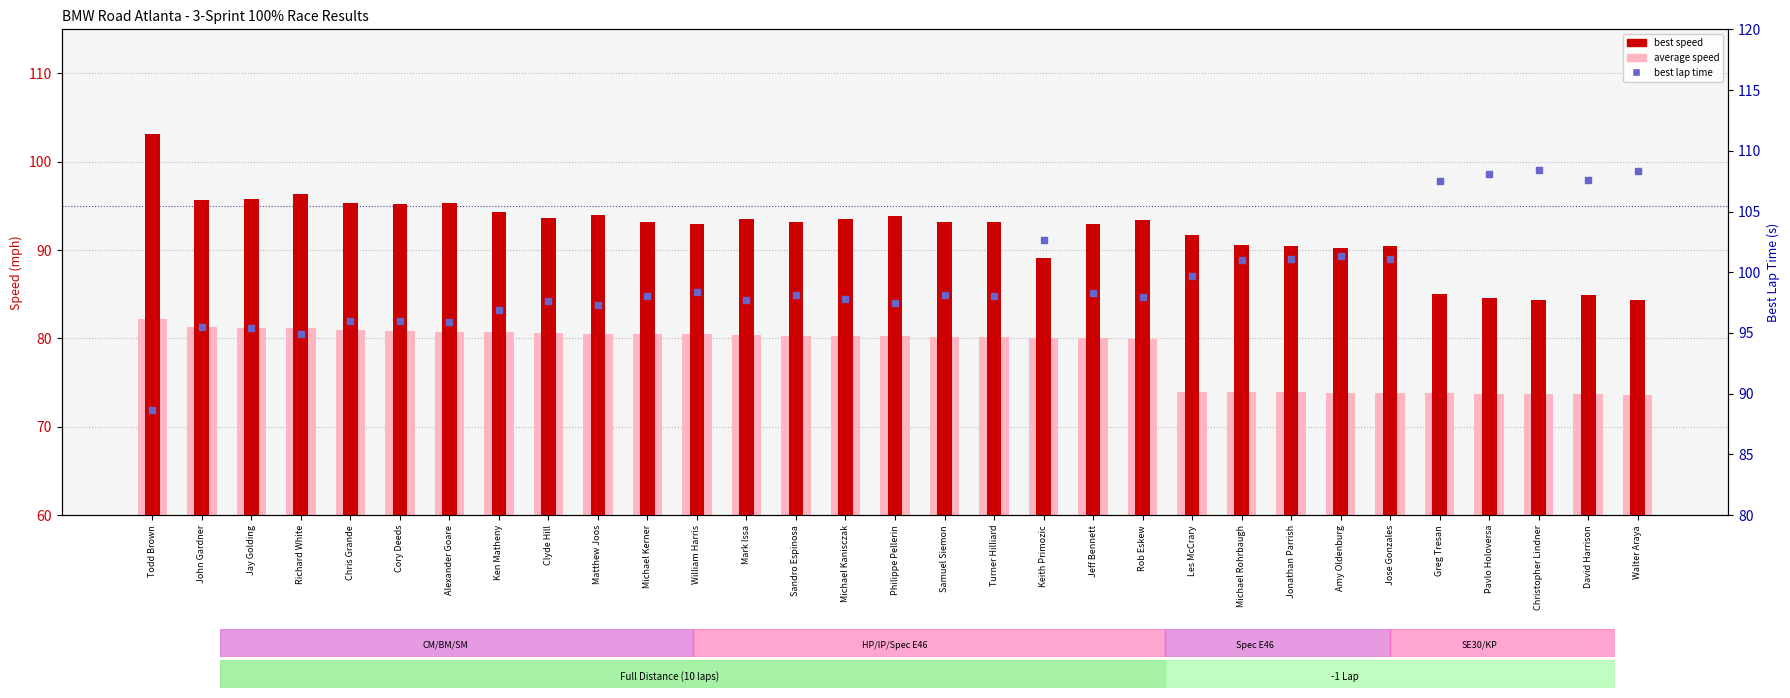

Which series has the widest spread of Y values?

best lap time